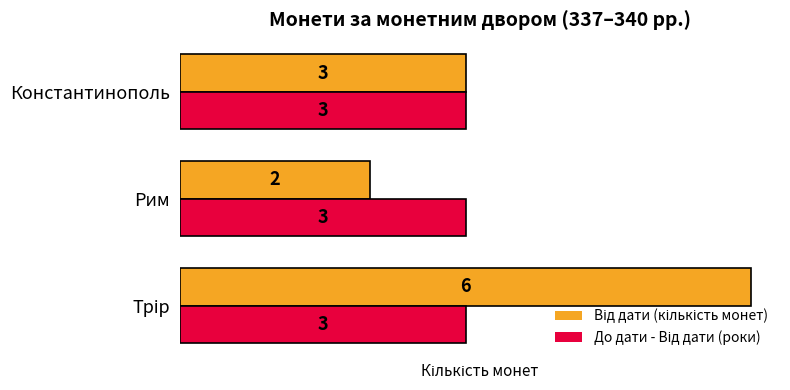

What is the total value across all series at Рим?

5